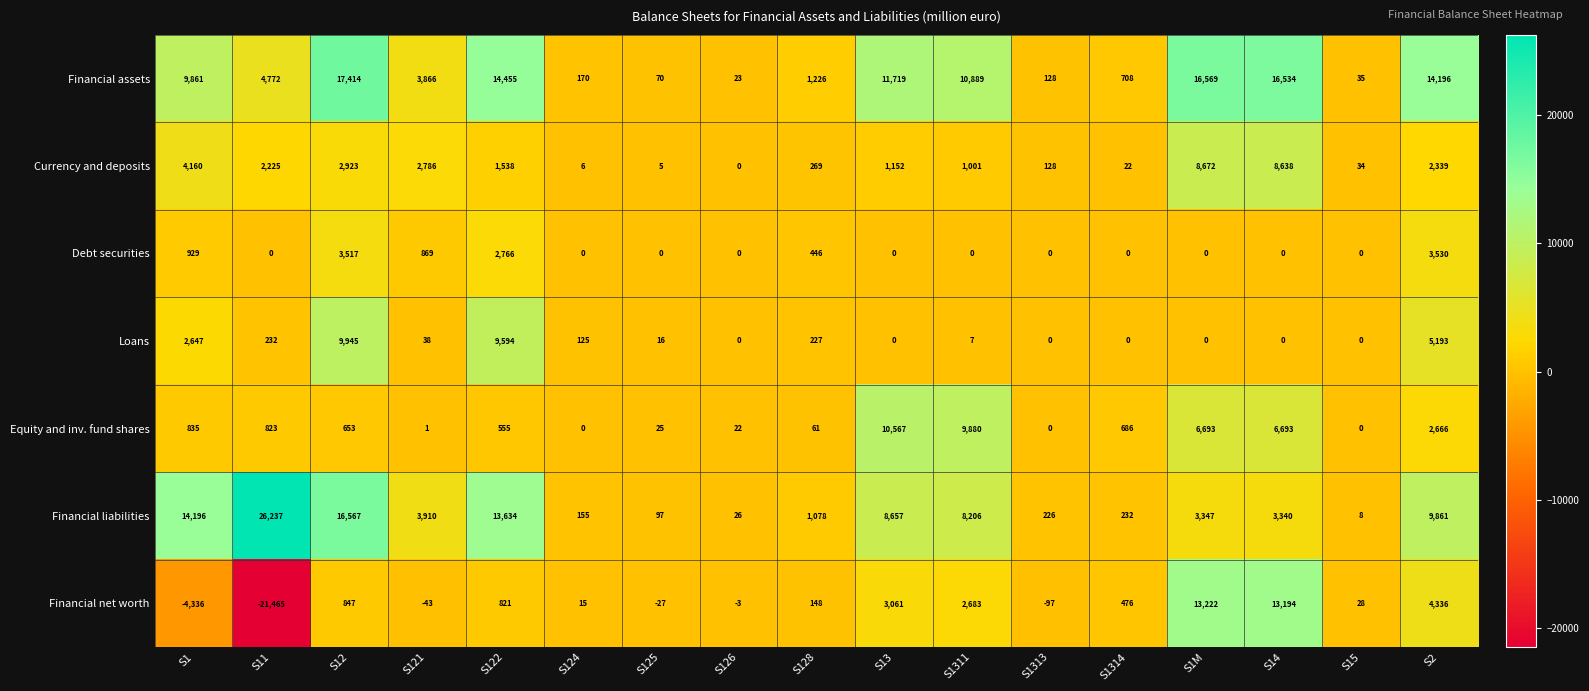

What is the greatest value displayed?

26237